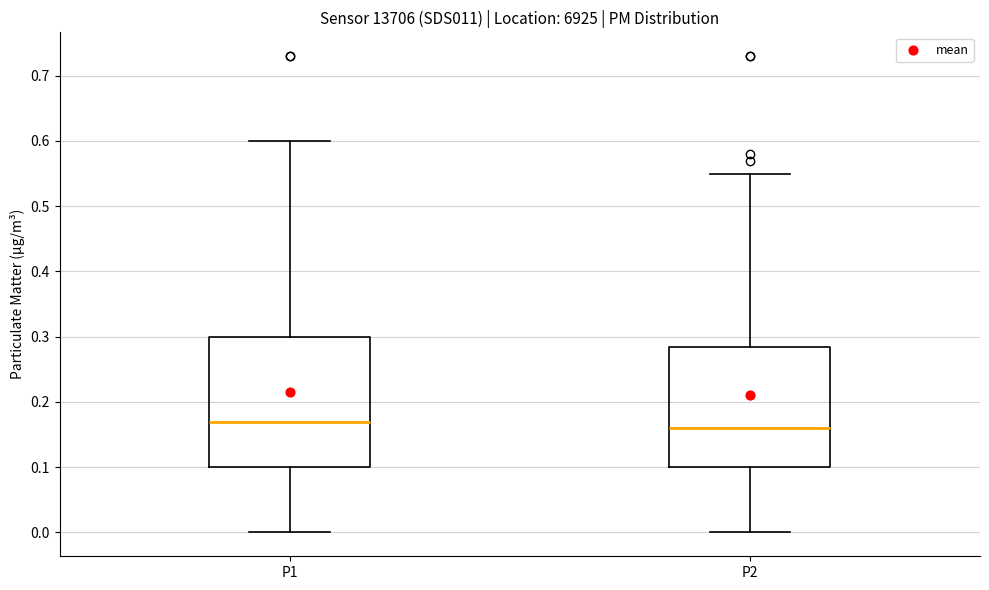

Which box's median line is the highest?

P1